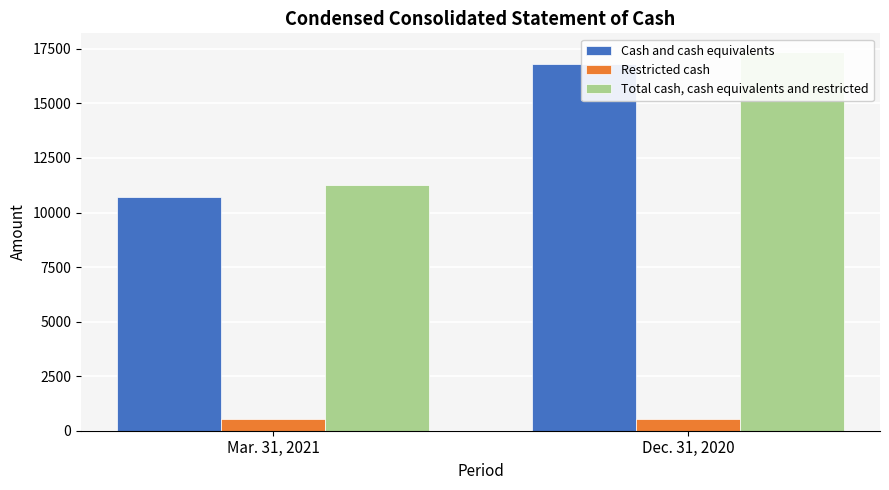

Where is Total cash, cash equivalents and restricted nearest to the value 14293?

Mar. 31, 2021